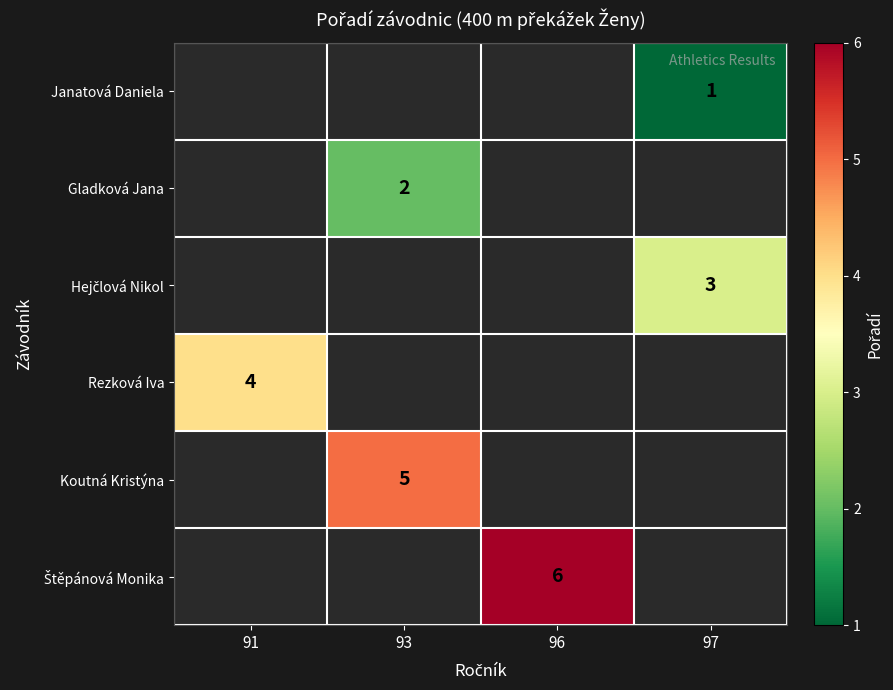

Is it true that Gladková Jana equals 1 at 93?

False